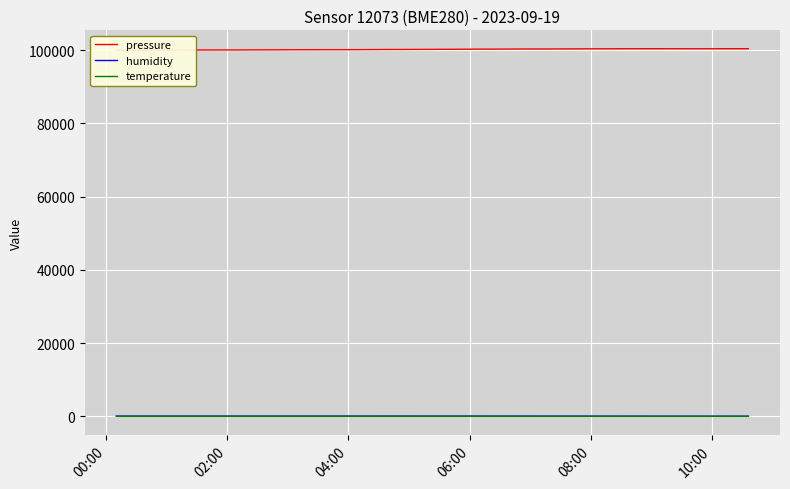

At how many categories does at least one series exceed 15543?

40